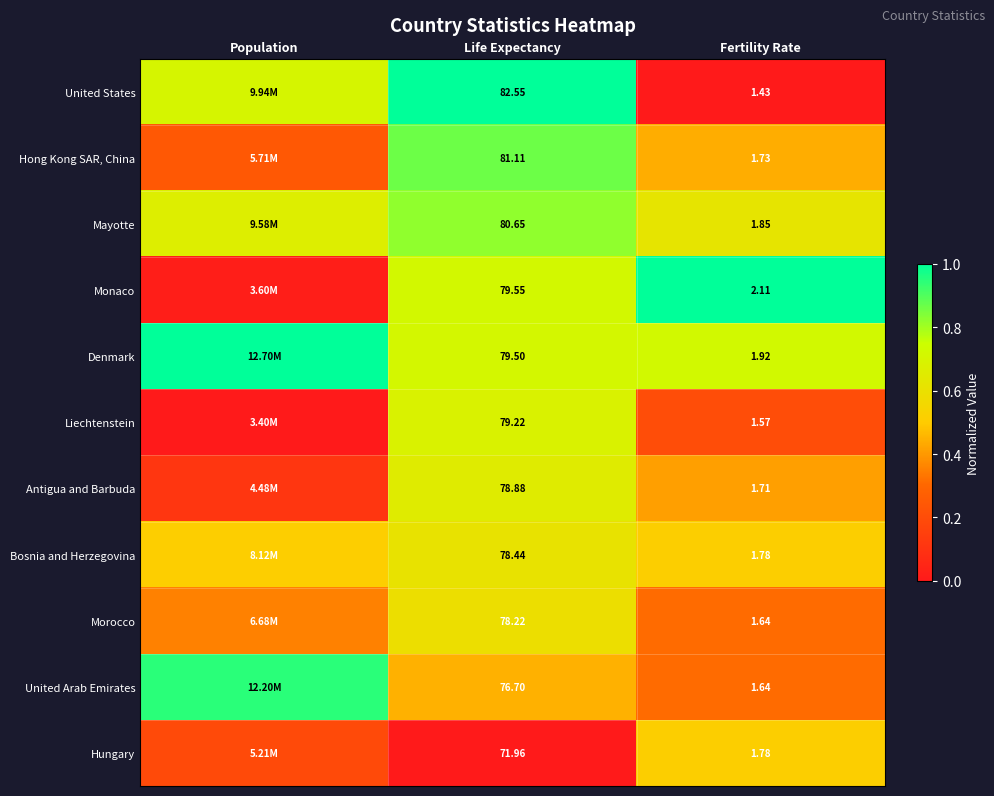

Which series has the largest total across all categories?

Denmark